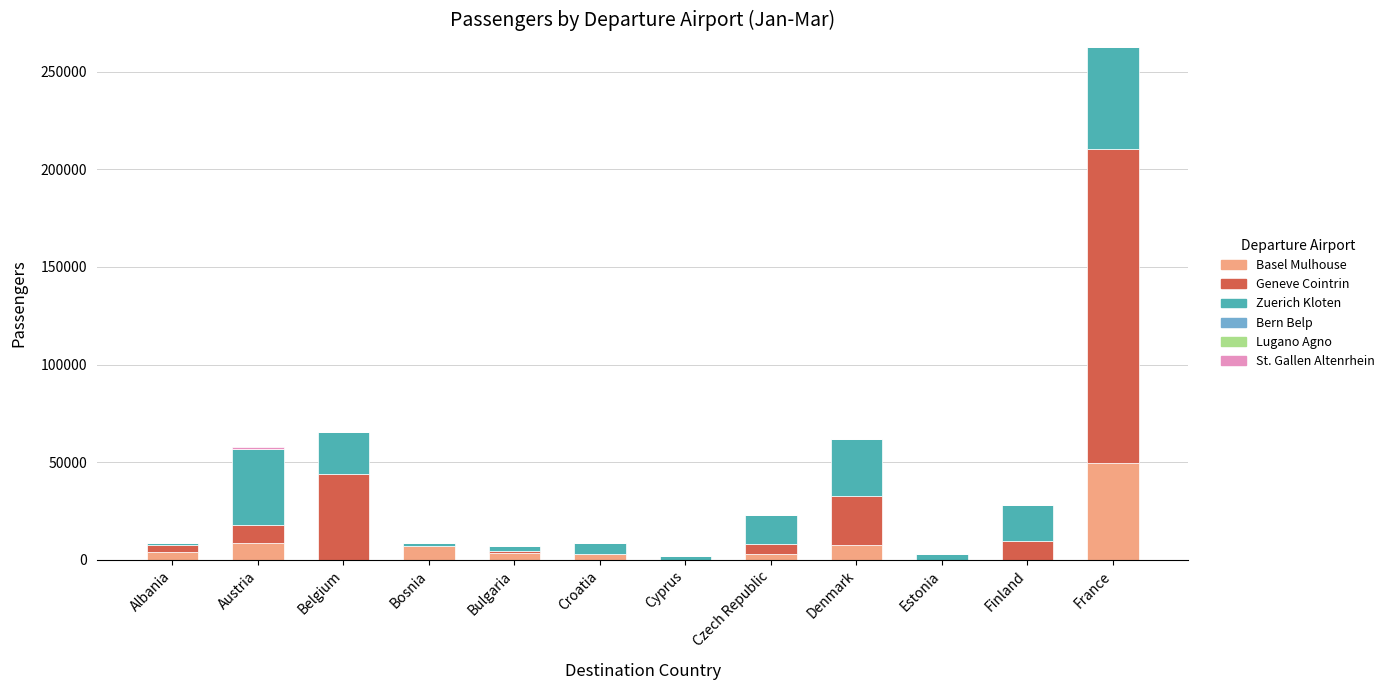

What is the sum of all Basel Mulhouse values?

85401